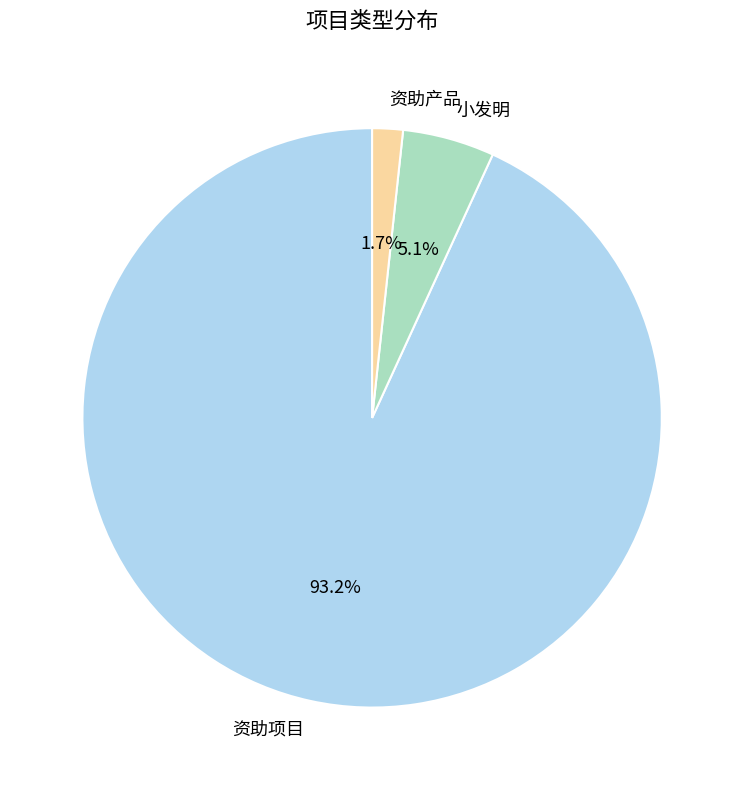

Does 资助项目 account for over 50% of the chart?

Yes